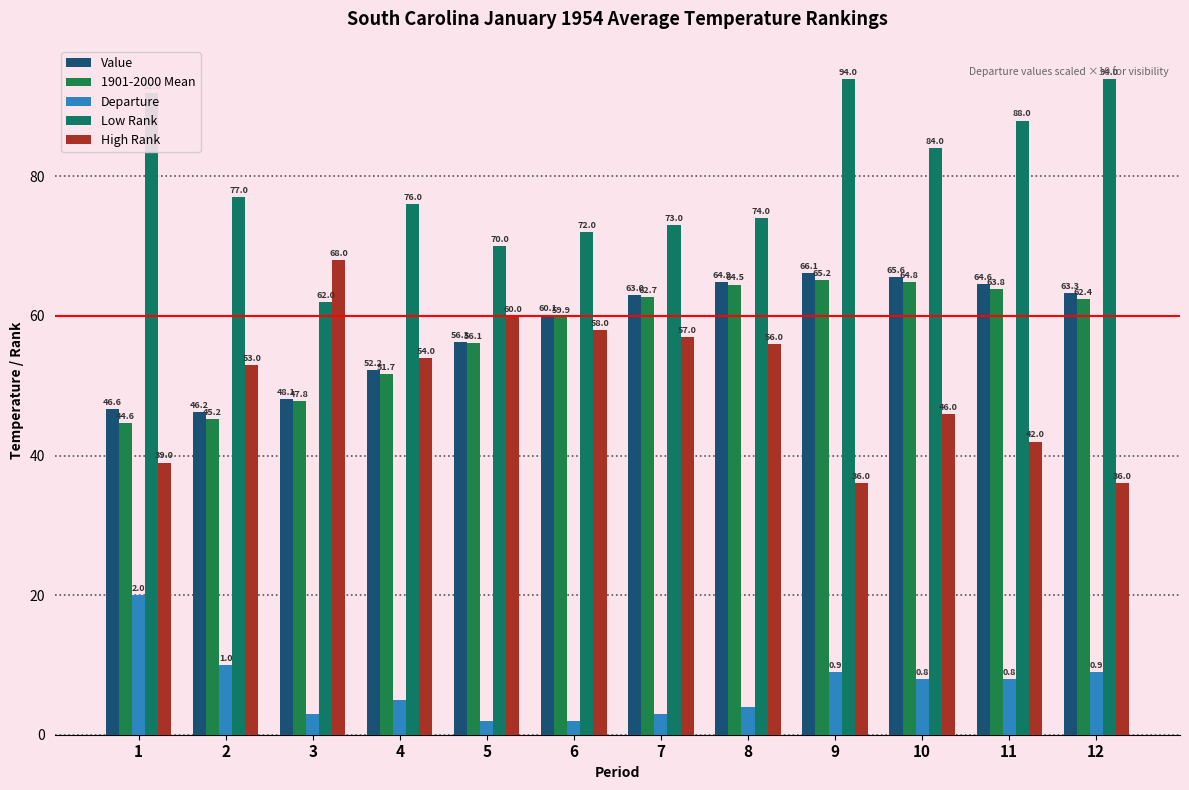

How many bars are there in each group?

5